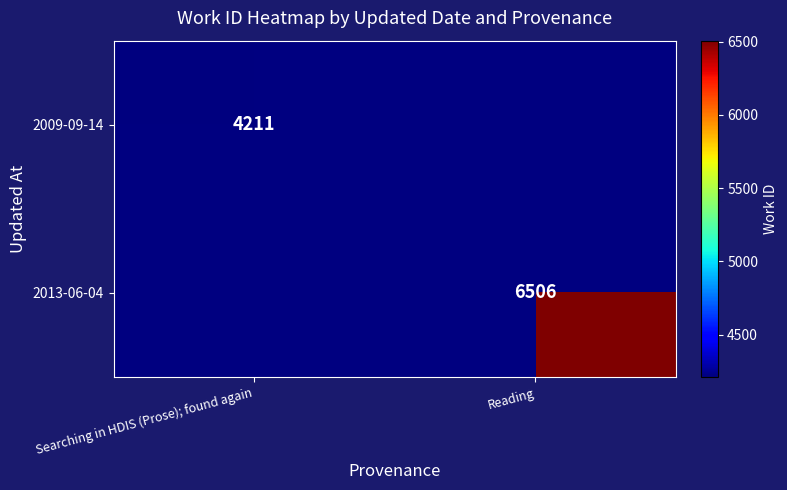

The value of 2009-09-14 at Searching in HDIS (Prose); found again is 5863. True or false?

False